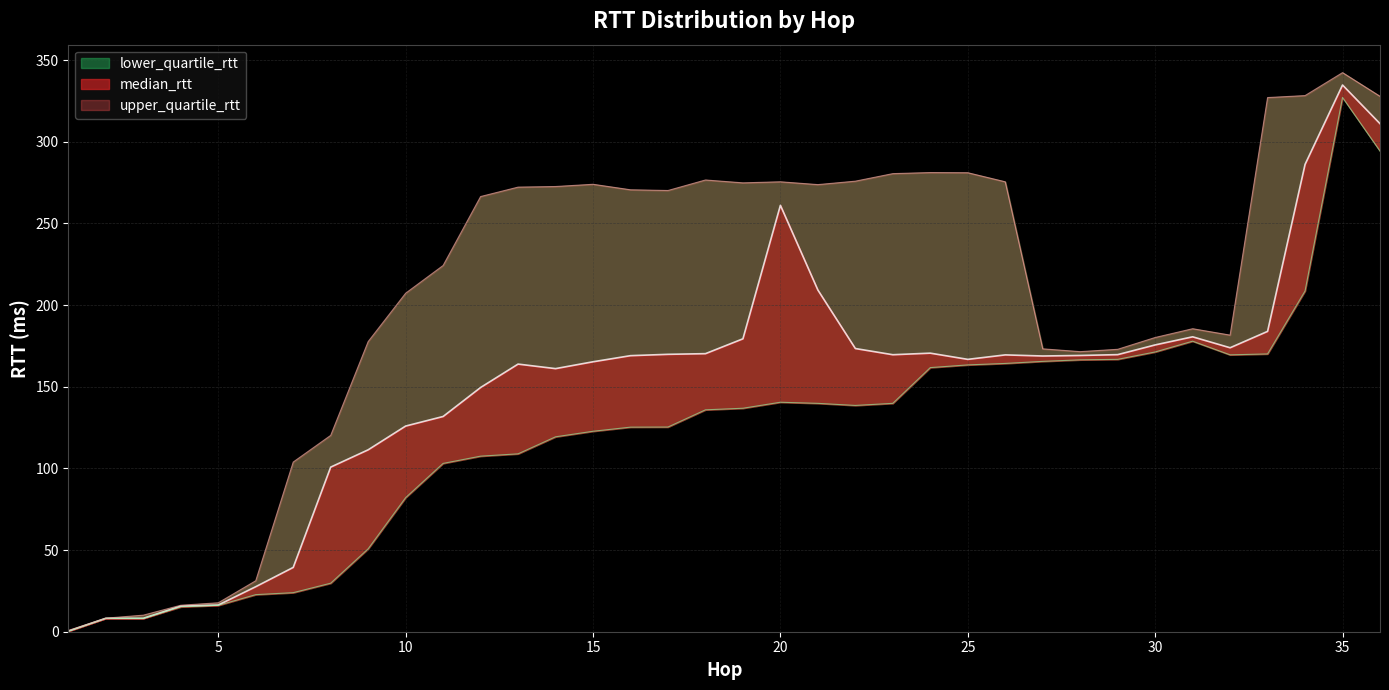

The value of lower_quartile_rtt at 10 is 82.1. True or false?

True